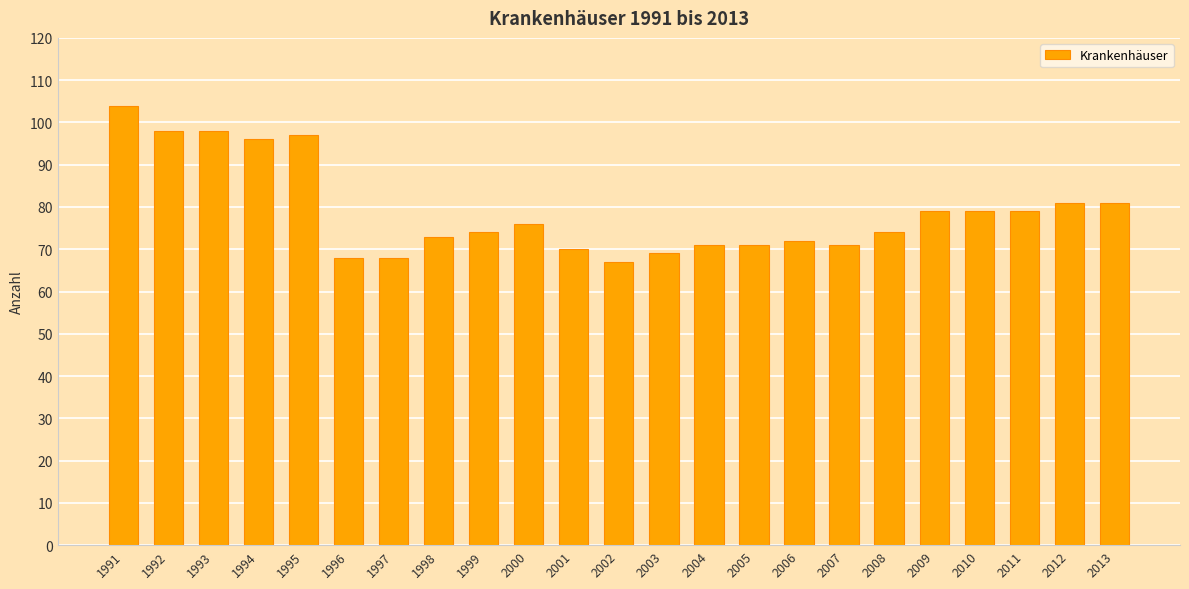

At which label does the data first exceed 74?

1991